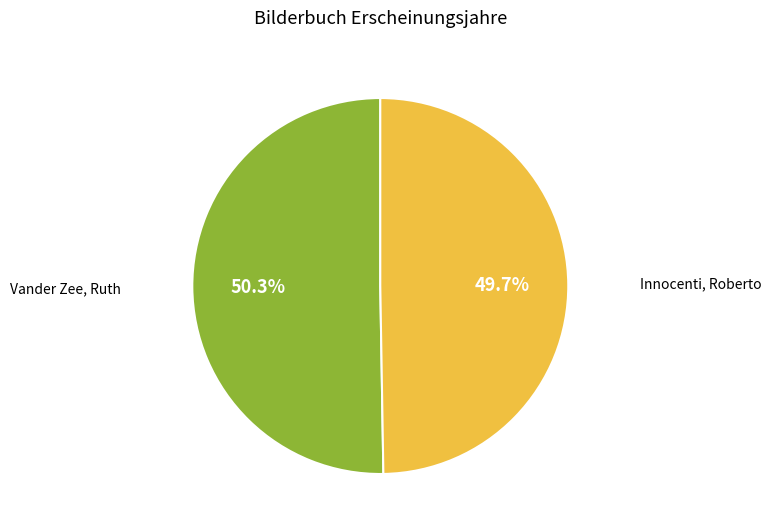

To the nearest percent, what is the average slice percentage?

50%